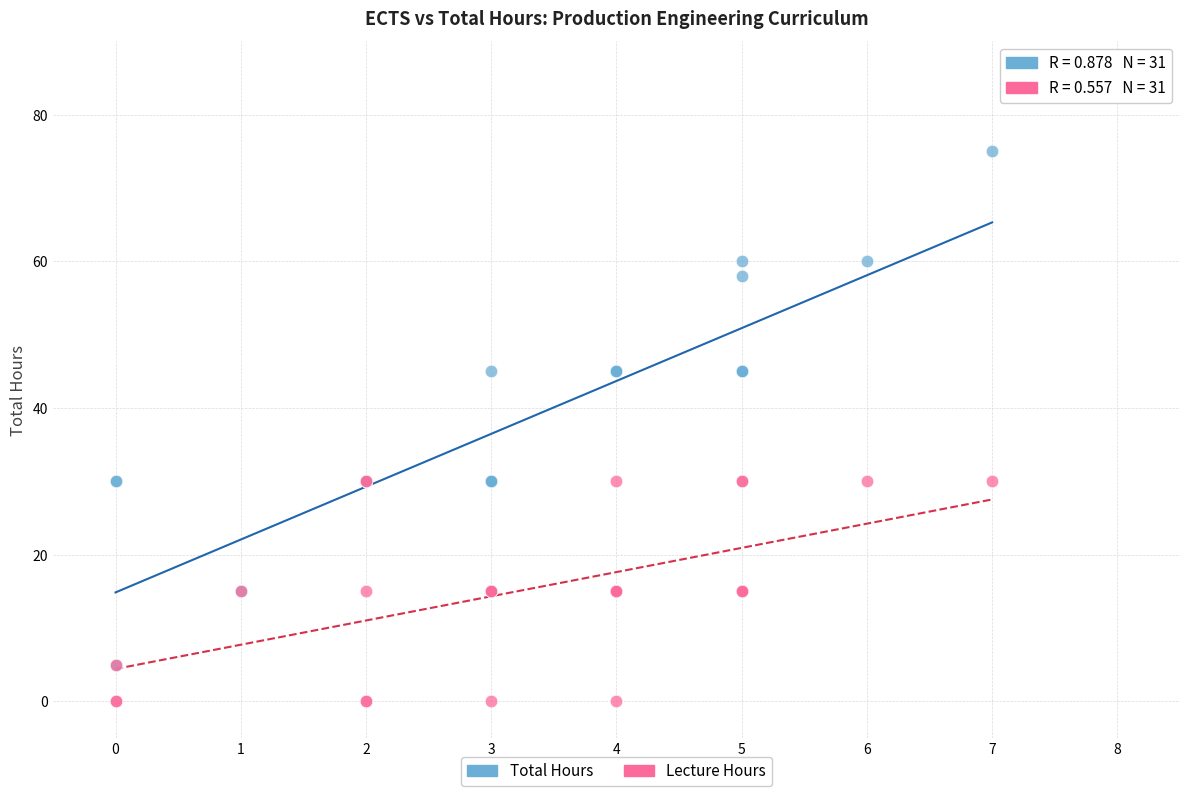

Which series contains the lowest Y value?

Lecture Hours